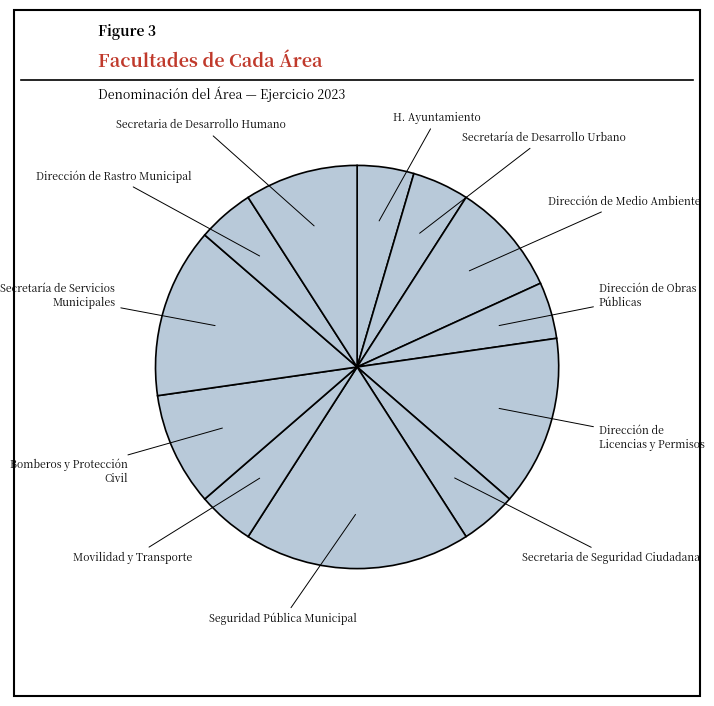

Is there a majority slice in this chart?

No